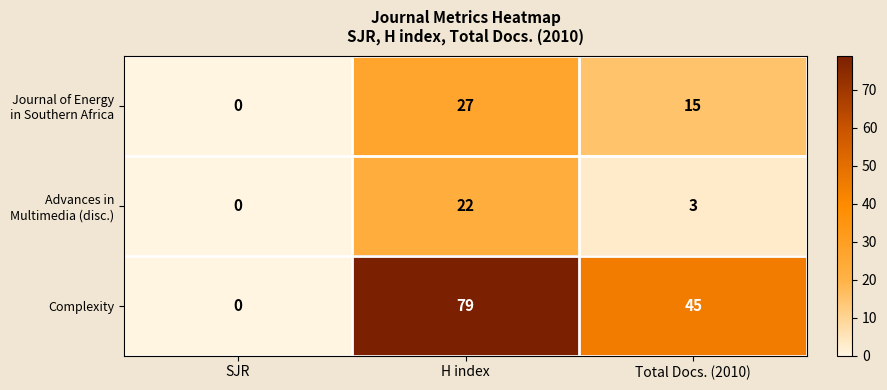

At which label is Complexity closest to 39?

Total Docs. (2010)